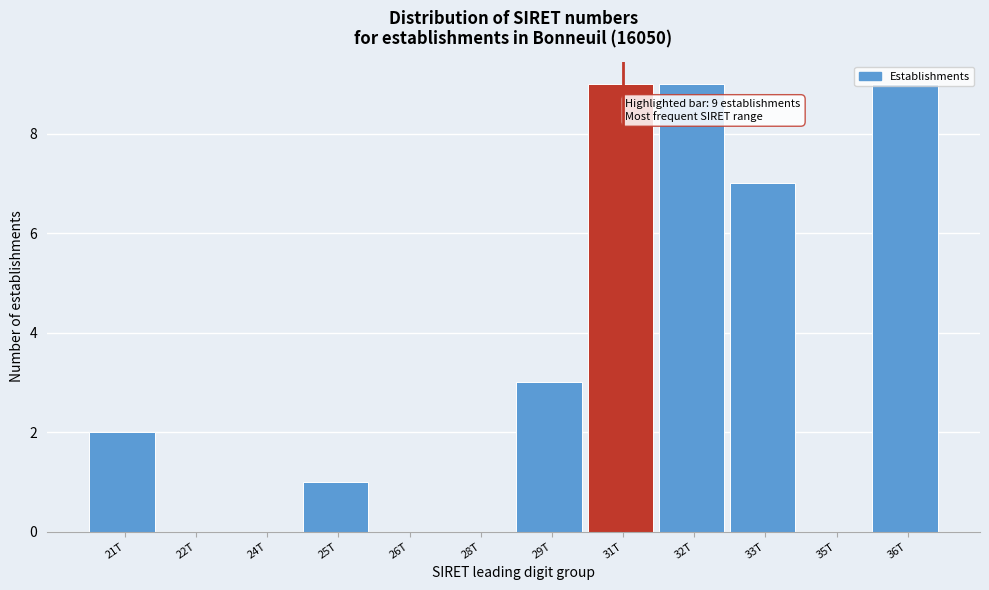

What is the maximum value shown in the chart?

9